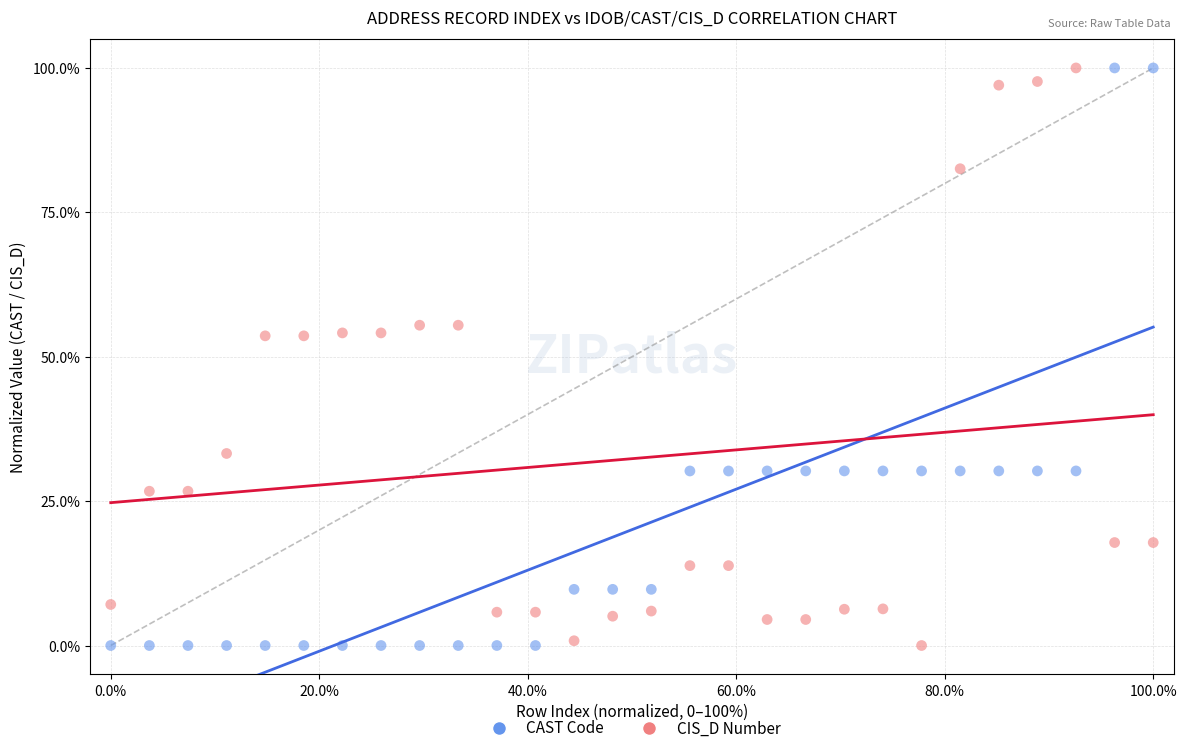

What is the X range (max minus min) for the scatter plot?

100.0